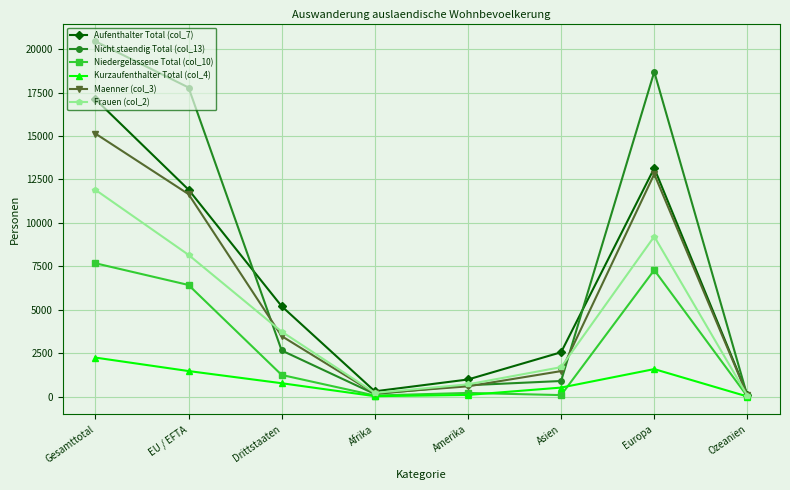

What is the difference between the highest and lowest values at Gesamttotal?

18198